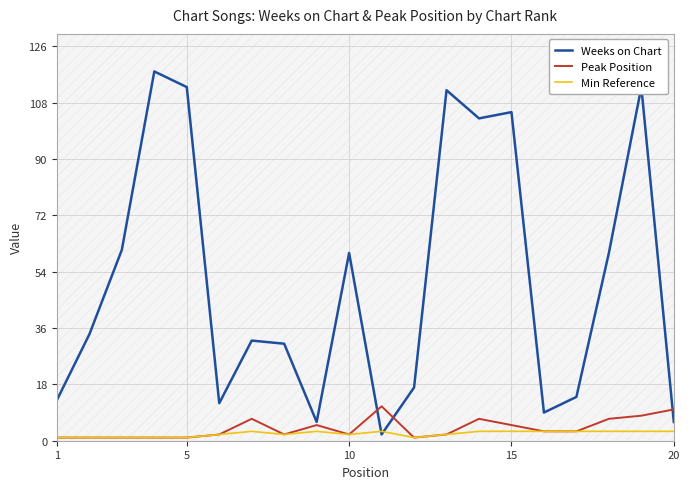

Is it true that Peak Position equals 2 at 10?

True